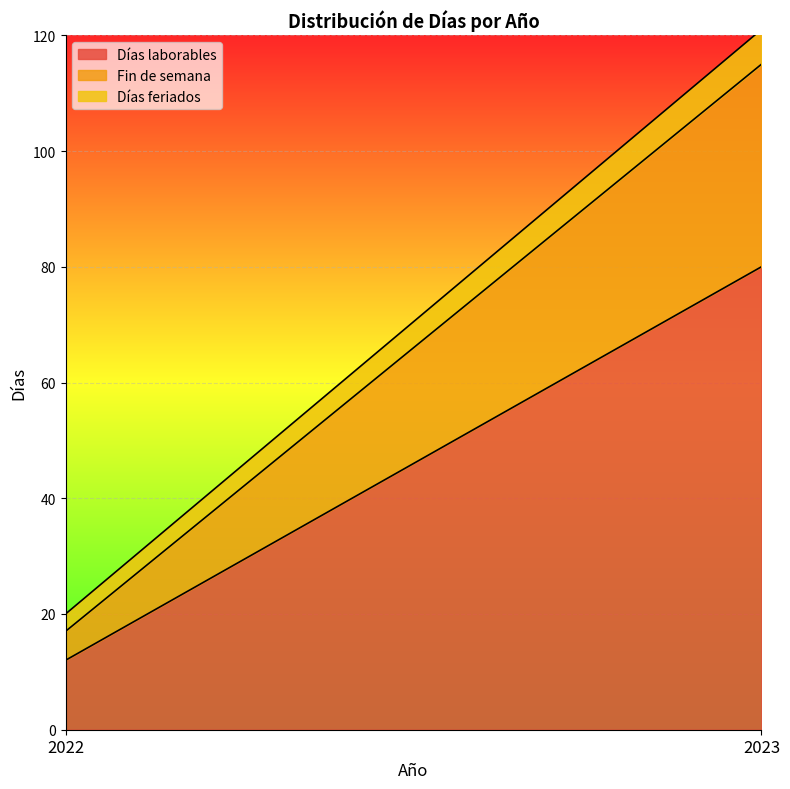

Is the value of Días feriados at 2022 greater than the value of Fin de semana at 2023?

No